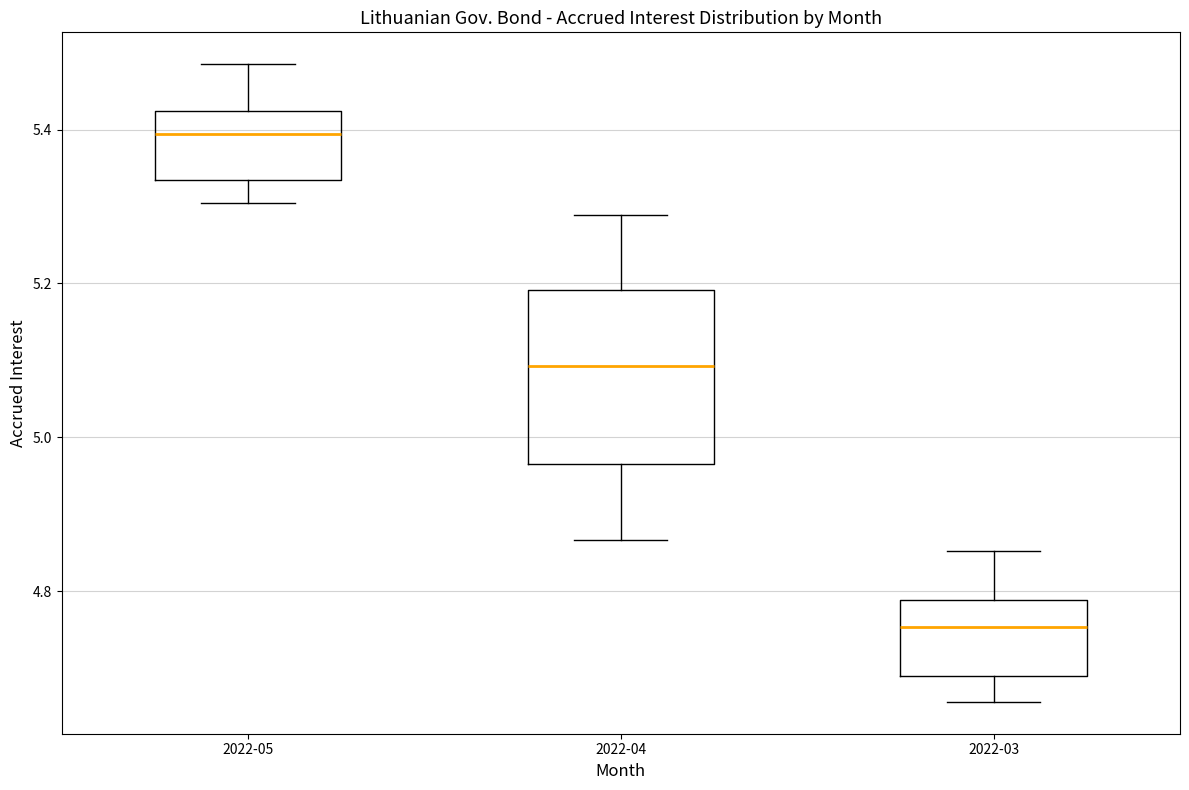

Comparing the boxes themselves (not the whiskers), which one is the tallest?

2022-04